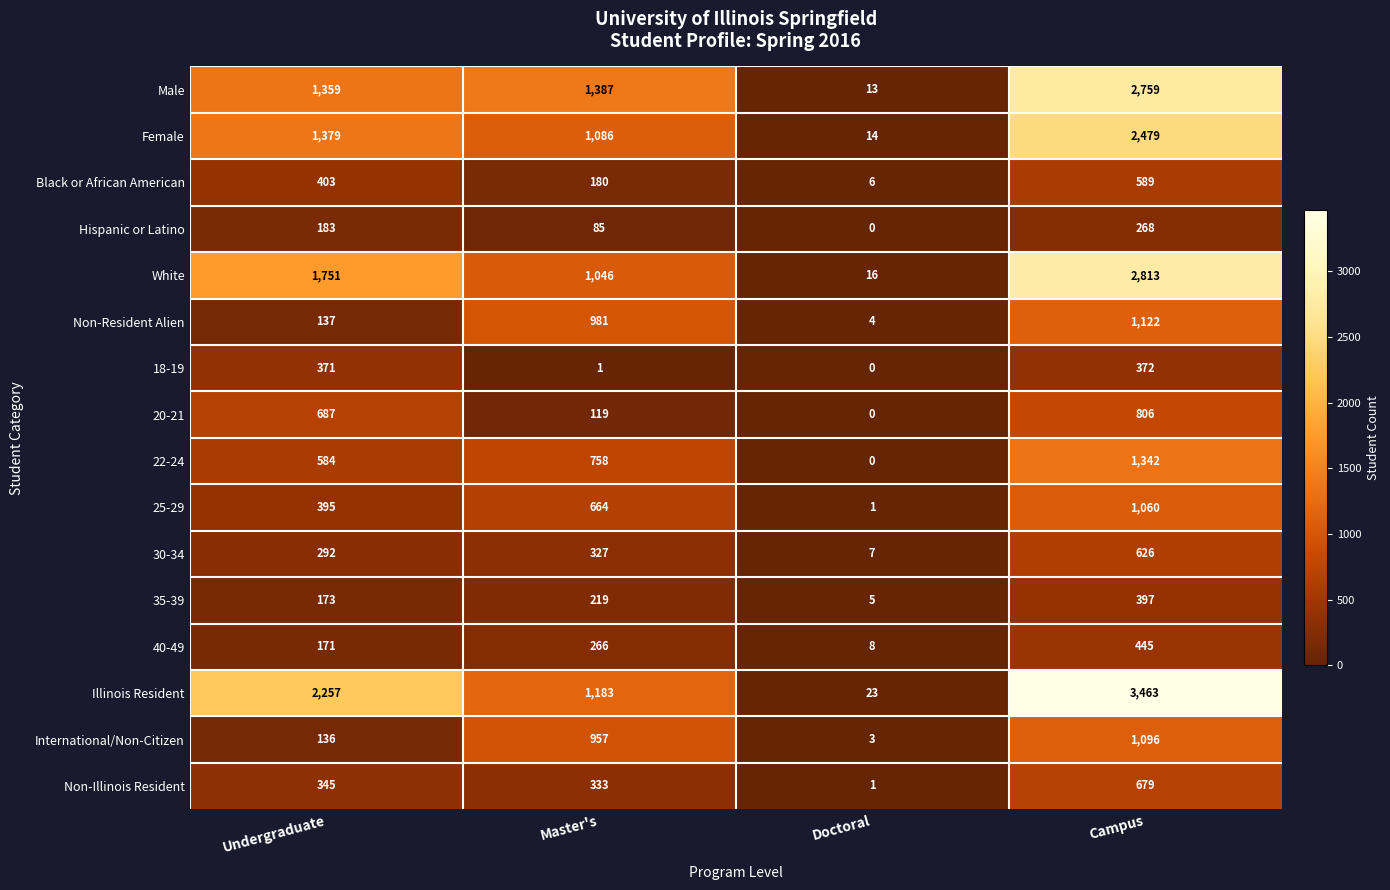

Which series has the largest total across all categories?

Illinois Resident